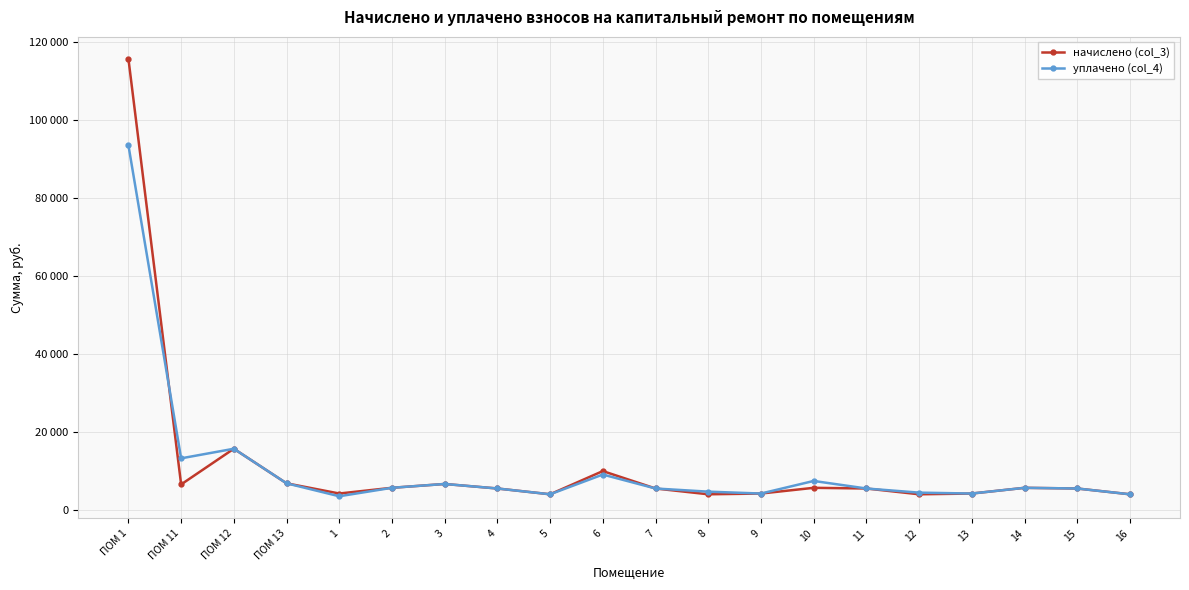

At which category is the sum across all series the highest?

ПОМ 1